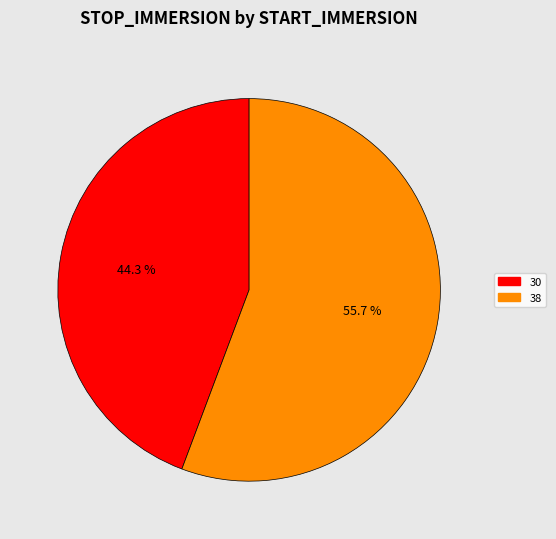

Approximately how many times larger is the value at 38 compared to 30?

1.3